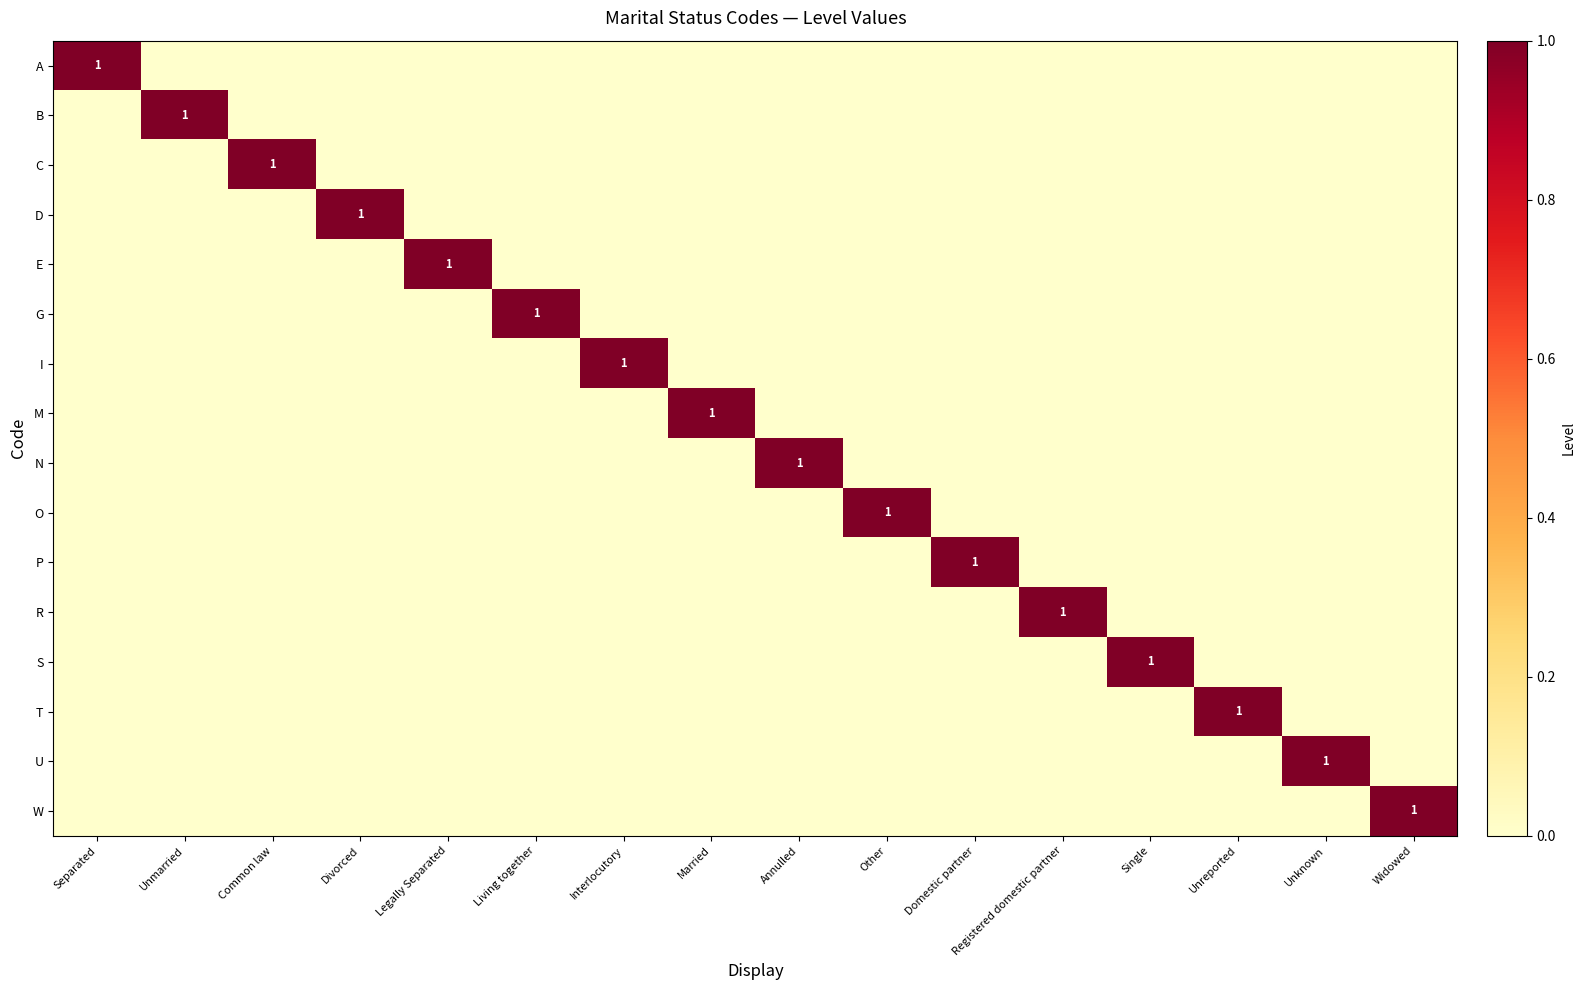

The value of D at Divorced is 1. True or false?

True